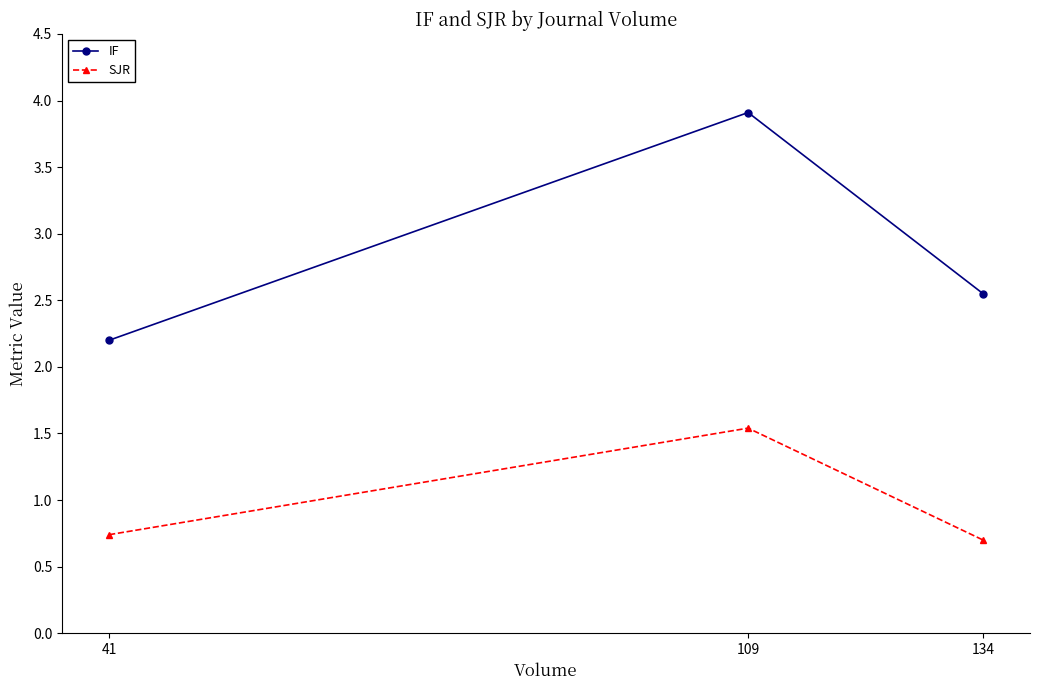

Where is SJR nearest to the value 1?

41